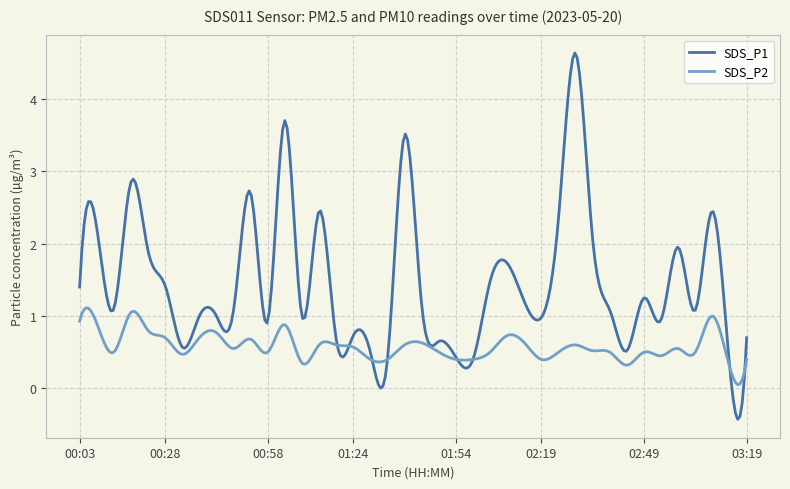

True or false: SDS_P2 and SDS_P1 intersect in this chart.

True